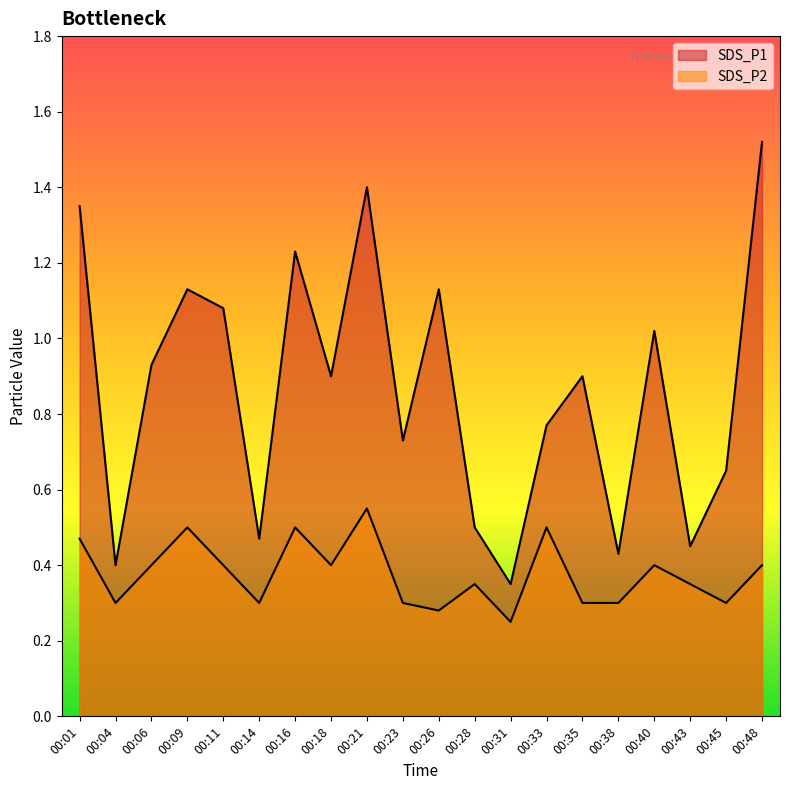

At which label is SDS_P2 closest to 0?

00:31